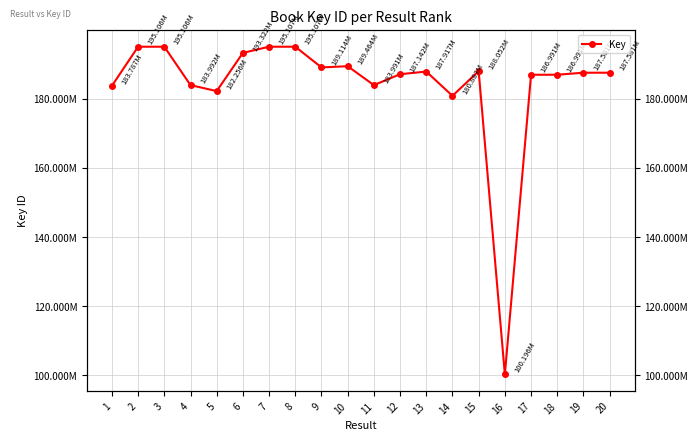

Does the chart display data point markers on the line(s)?

Yes